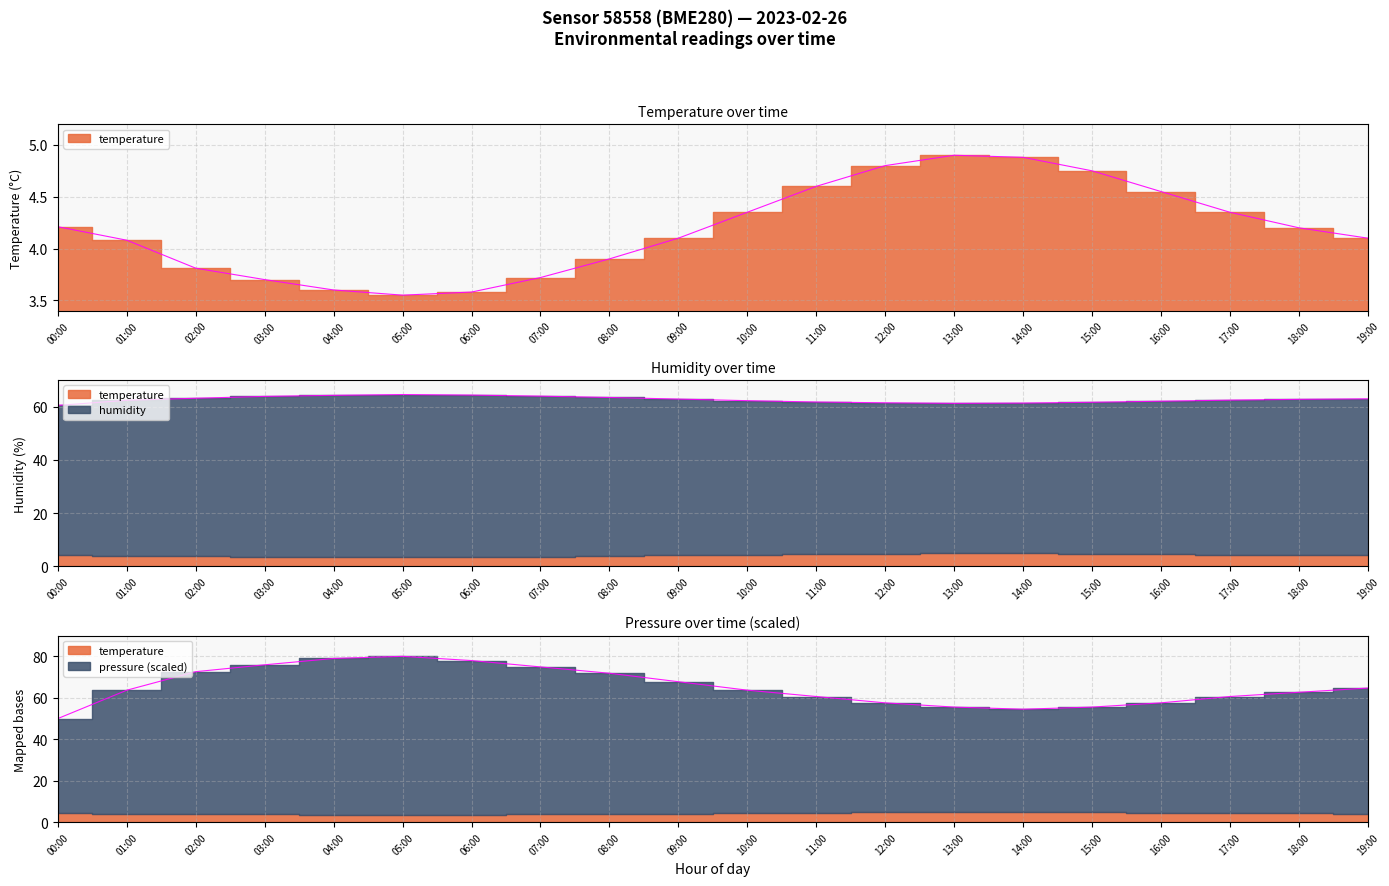

What position from the left is 16:00?

17